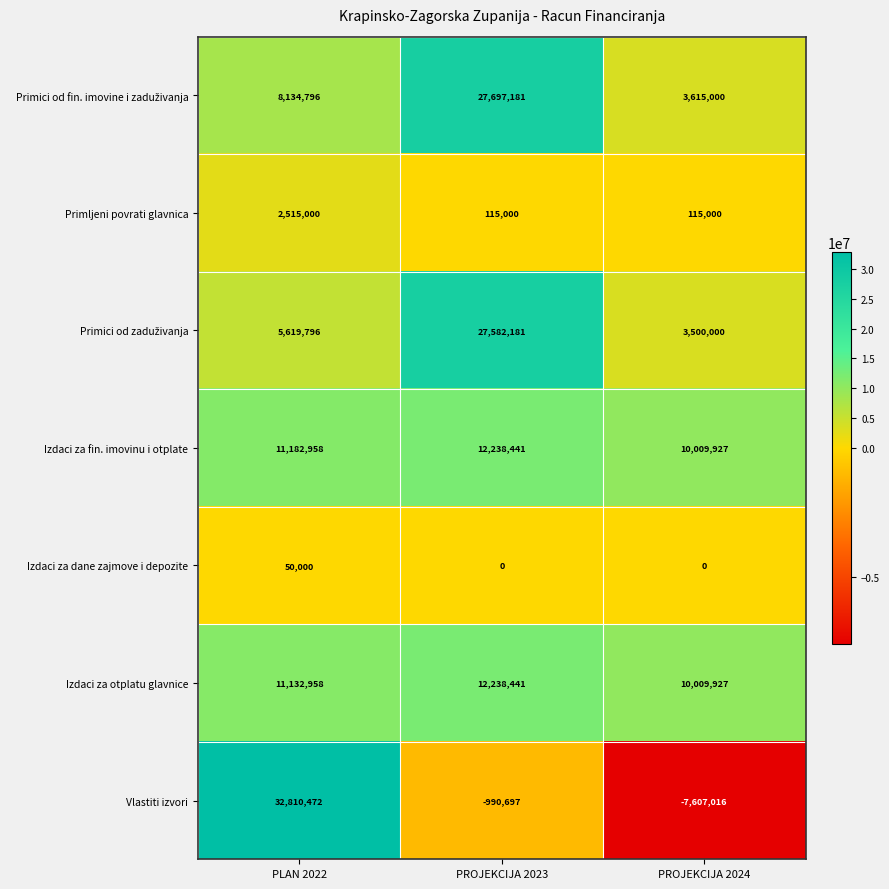

What is the difference between the highest and lowest values at PROJEKCIJA 2024?

17616943